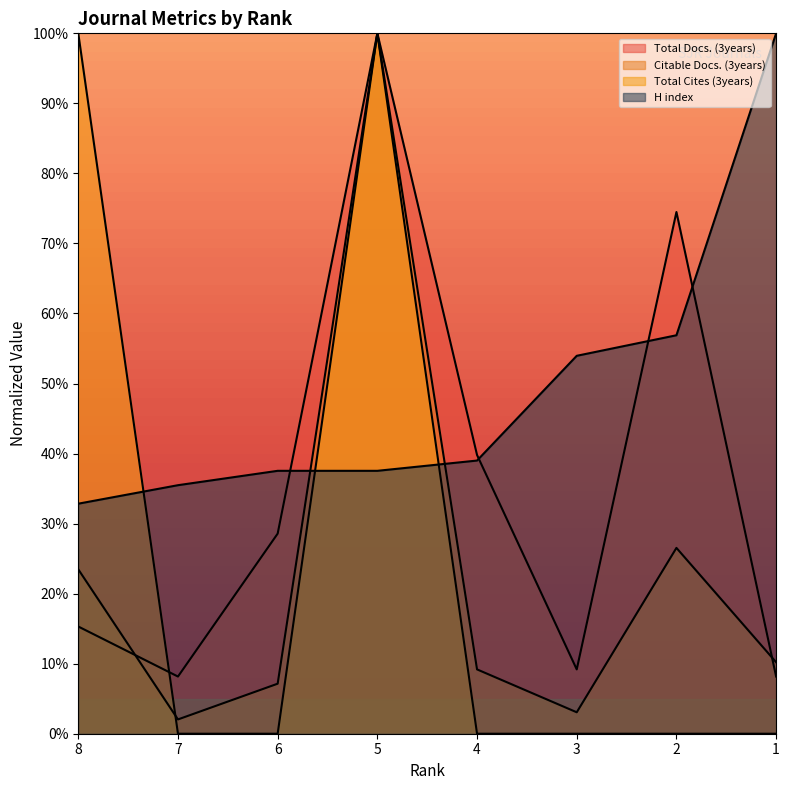

At which category is the sum across all series the highest?

5